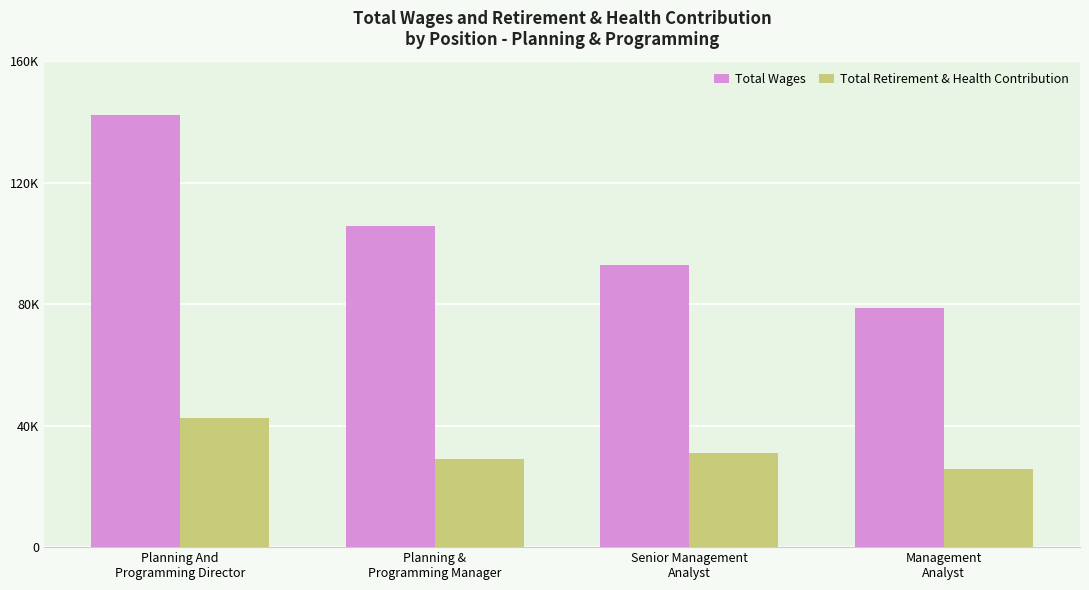

Is the value of Total Retirement & Health Contribution at Management
Analyst greater than the value of Total Wages at Planning And
Programming Director?

No